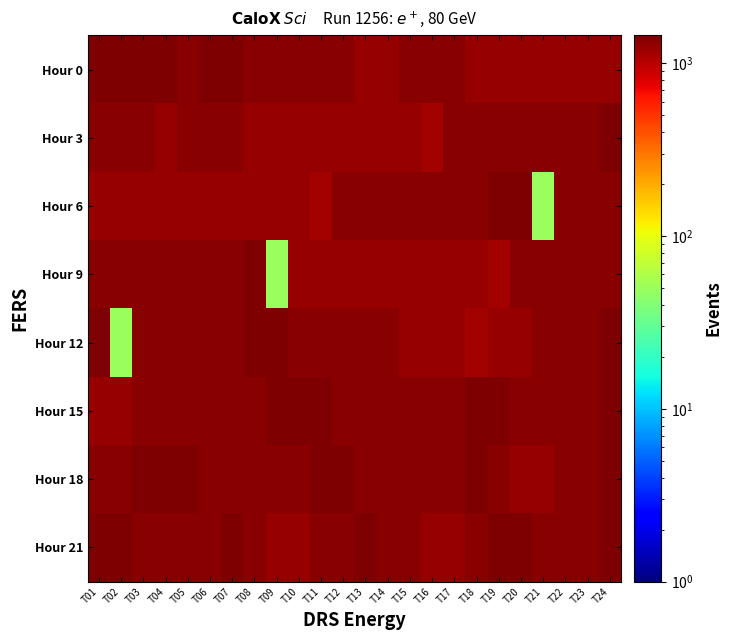

Count the number of categories in the chart.

24